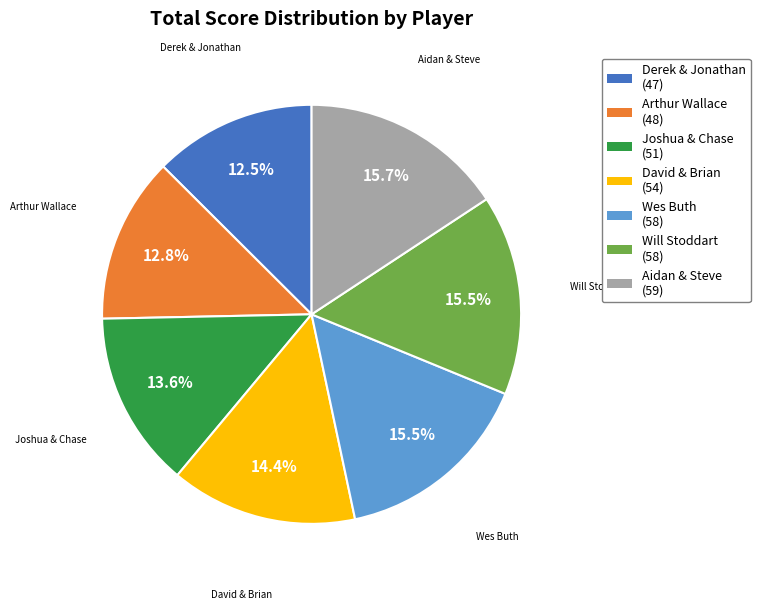

Count the number of slices in the pie.

7